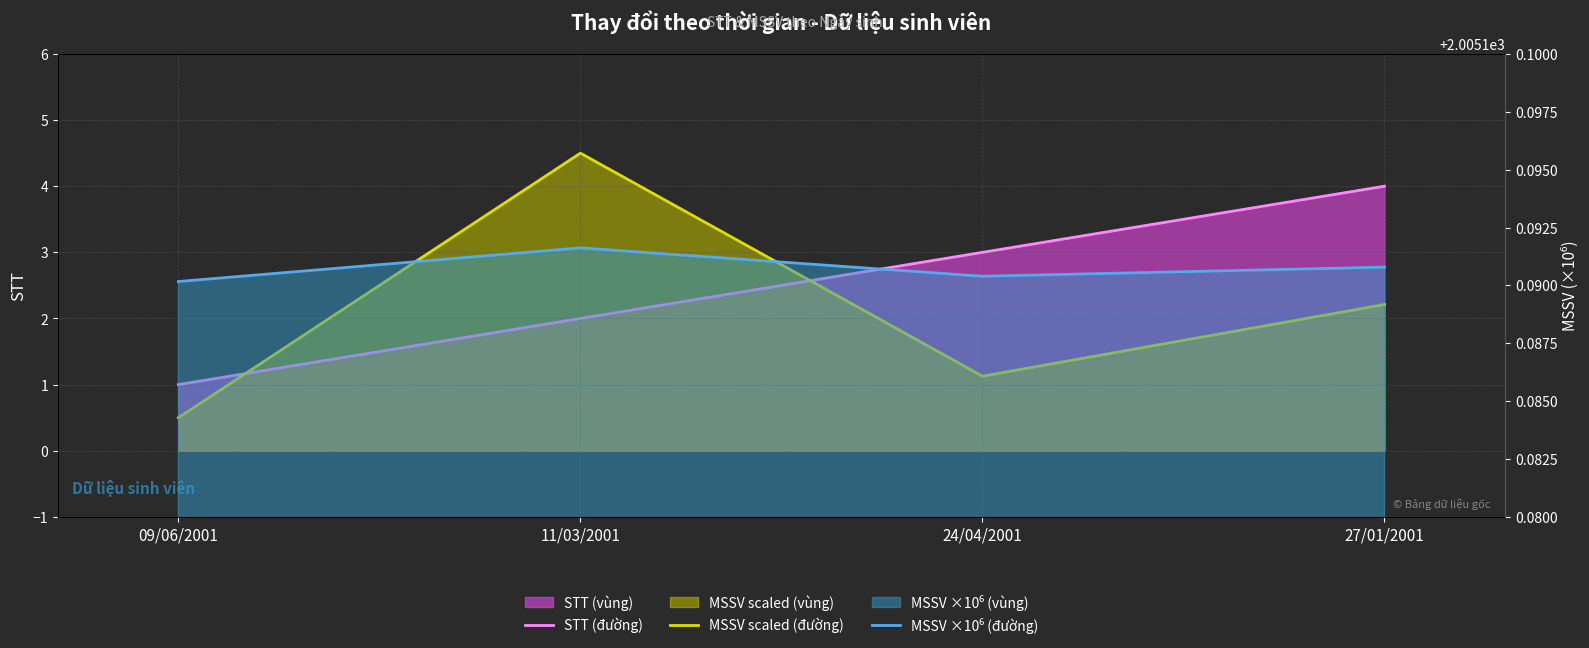

What is the sum of the MSSV (đường) values at 24/04/2001 and 09/06/2001?

1.6